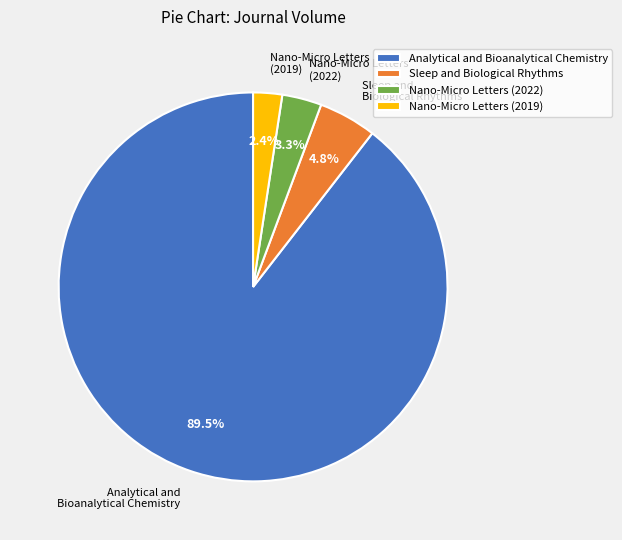

How many slices are in this pie chart?

4